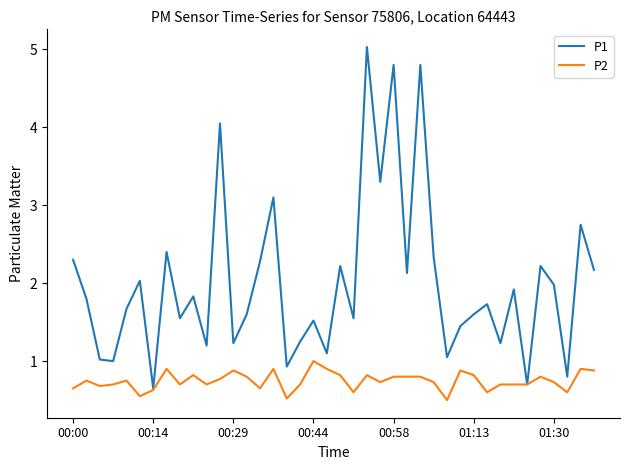

Which series has the widest spread of values?

P1